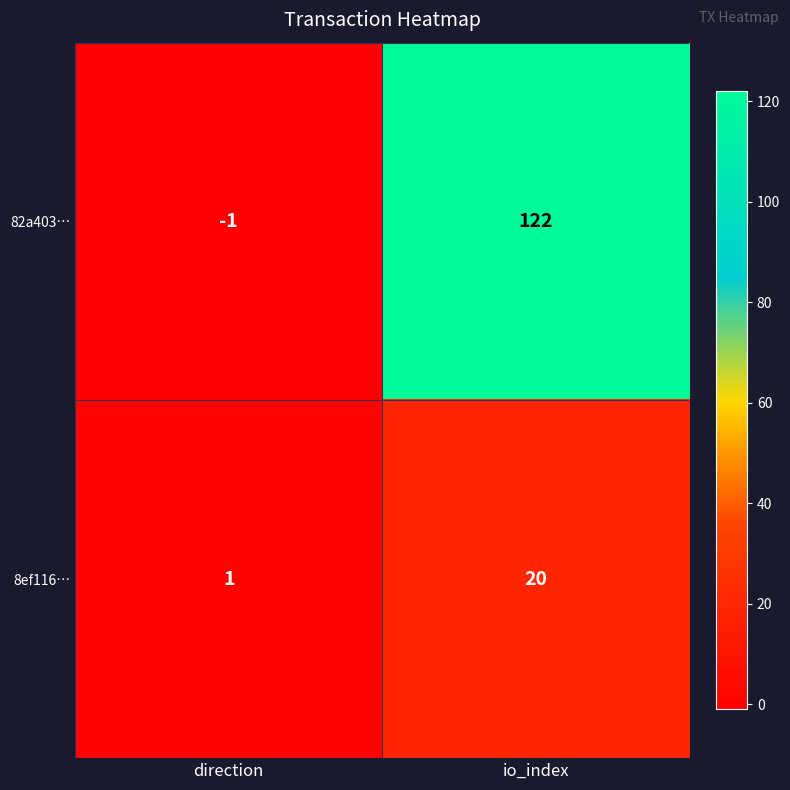

What is the spread (max minus min) of values at io_index?

102